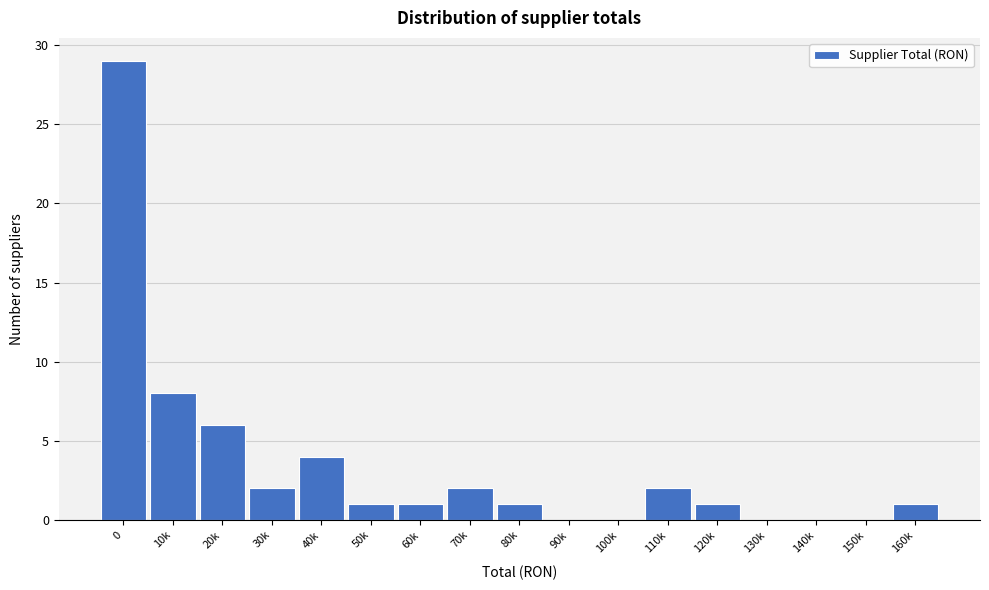

Reading left to right, extract all data points from this chart.

0=29	10k=8	20k=6	30k=2	40k=4	50k=1	60k=1	70k=2	80k=1	90k=0	100k=0	110k=2	120k=1	130k=0	140k=0	150k=0	160k=1